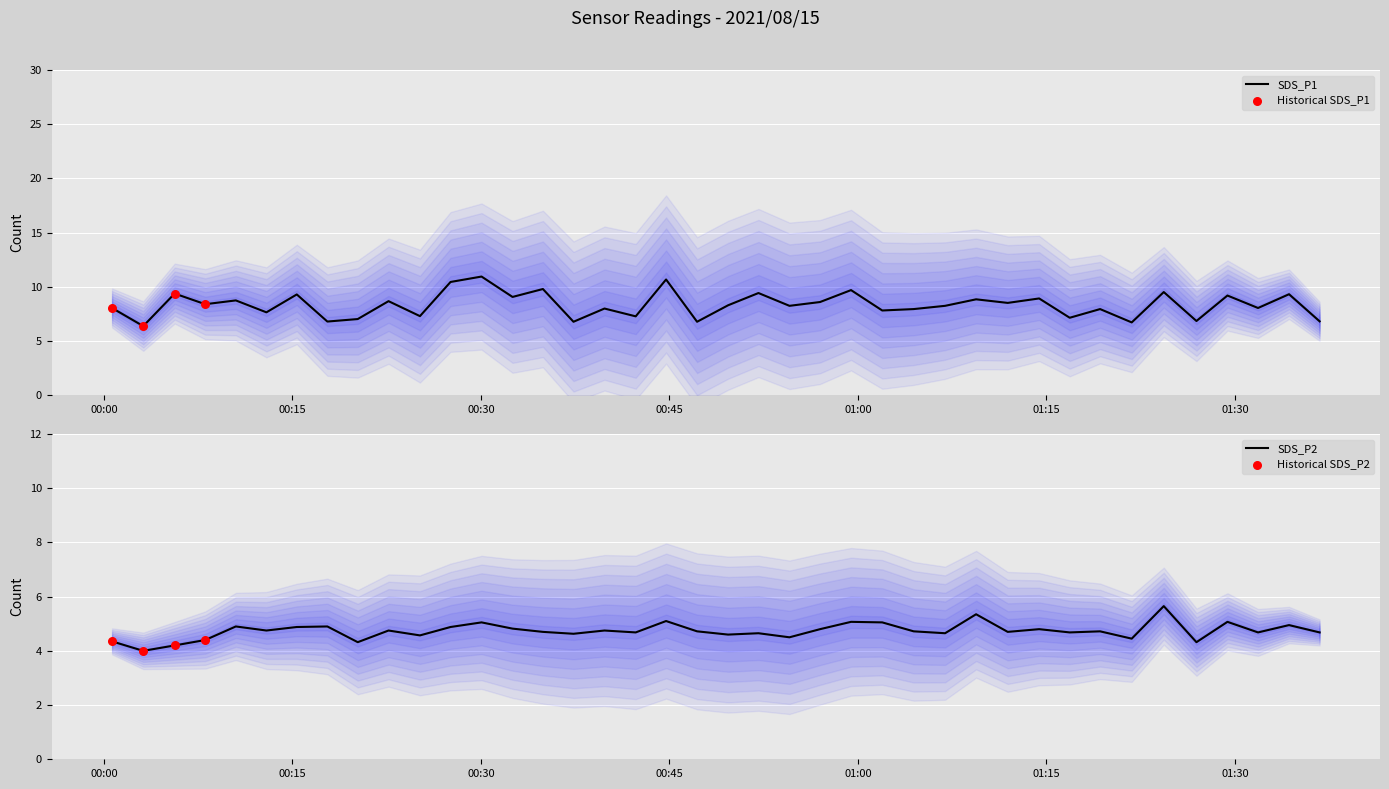

Which series has the largest total across all categories?

SDS_P1